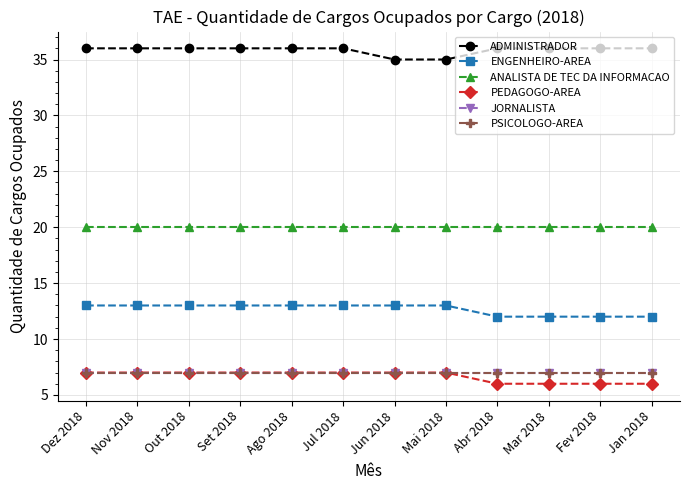

Reading left to right, list all the values displayed in this chart.

ADMINISTRADOR: Dez 2018=36	Nov 2018=36	Out 2018=36	Set 2018=36	Ago 2018=36	Jul 2018=36	Jun 2018=35	Mai 2018=35	Abr 2018=36	Mar 2018=36	Fev 2018=36	Jan 2018=36
ENGENHEIRO-AREA: Dez 2018=13	Nov 2018=13	Out 2018=13	Set 2018=13	Ago 2018=13	Jul 2018=13	Jun 2018=13	Mai 2018=13	Abr 2018=12	Mar 2018=12	Fev 2018=12	Jan 2018=12
ANALISTA DE TEC DA INFORMACAO: Dez 2018=20	Nov 2018=20	Out 2018=20	Set 2018=20	Ago 2018=20	Jul 2018=20	Jun 2018=20	Mai 2018=20	Abr 2018=20	Mar 2018=20	Fev 2018=20	Jan 2018=20
PEDAGOGO-AREA: Dez 2018=7	Nov 2018=7	Out 2018=7	Set 2018=7	Ago 2018=7	Jul 2018=7	Jun 2018=7	Mai 2018=7	Abr 2018=6	Mar 2018=6	Fev 2018=6	Jan 2018=6
JORNALISTA: Dez 2018=7	Nov 2018=7	Out 2018=7	Set 2018=7	Ago 2018=7	Jul 2018=7	Jun 2018=7	Mai 2018=7	Abr 2018=7	Mar 2018=7	Fev 2018=7	Jan 2018=7
PSICOLOGO-AREA: Dez 2018=7	Nov 2018=7	Out 2018=7	Set 2018=7	Ago 2018=7	Jul 2018=7	Jun 2018=7	Mai 2018=7	Abr 2018=7	Mar 2018=7	Fev 2018=7	Jan 2018=7